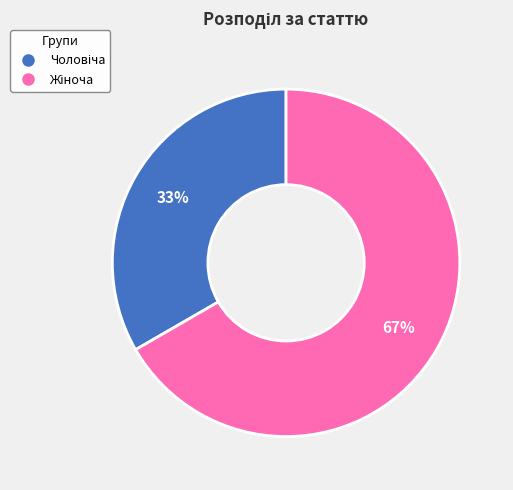

Is there a majority slice in this chart?

Yes